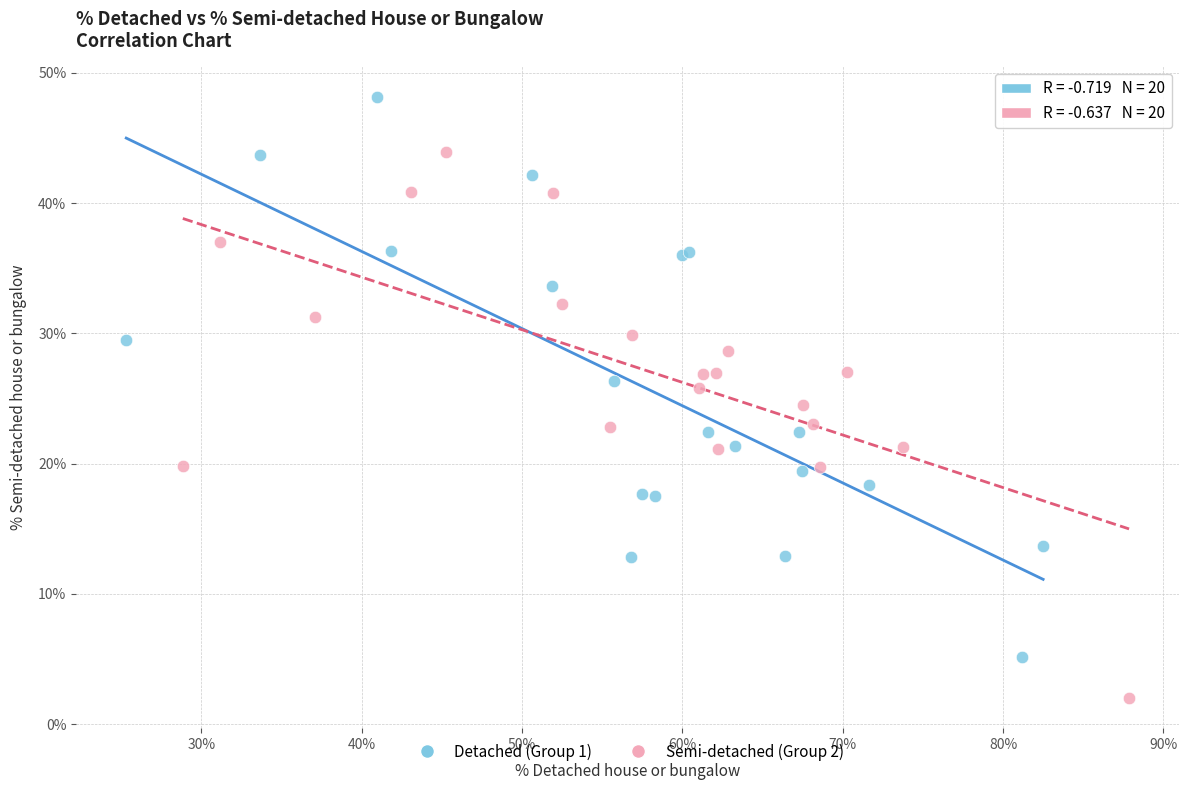

Which series reaches the maximum Y coordinate?

Detached (Group 1)